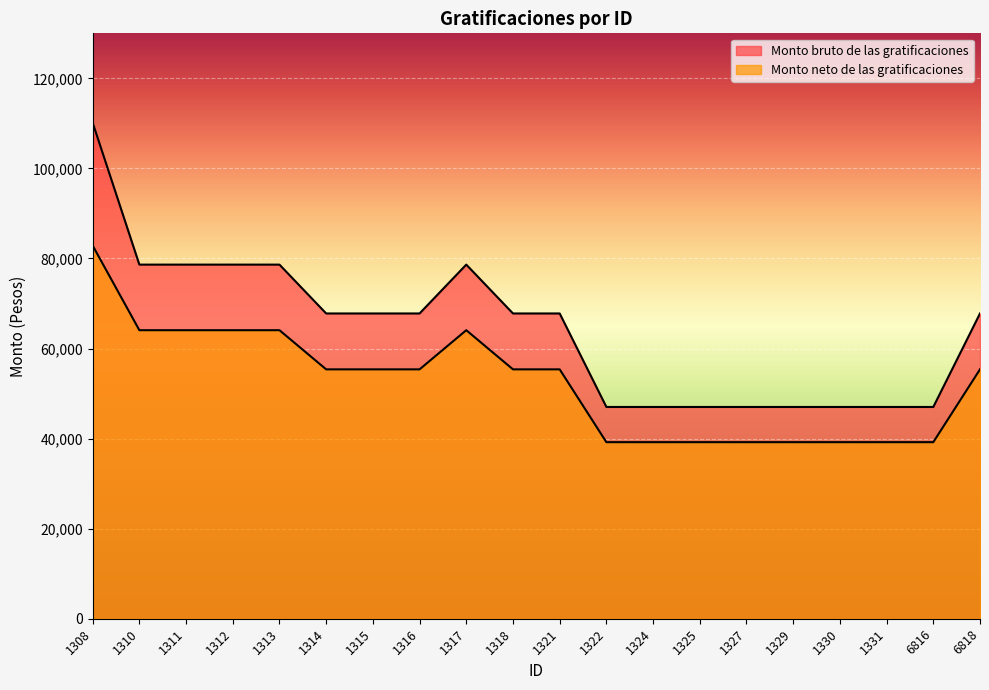

What is the minimum value for Monto bruto de las gratificaciones?

47025.6